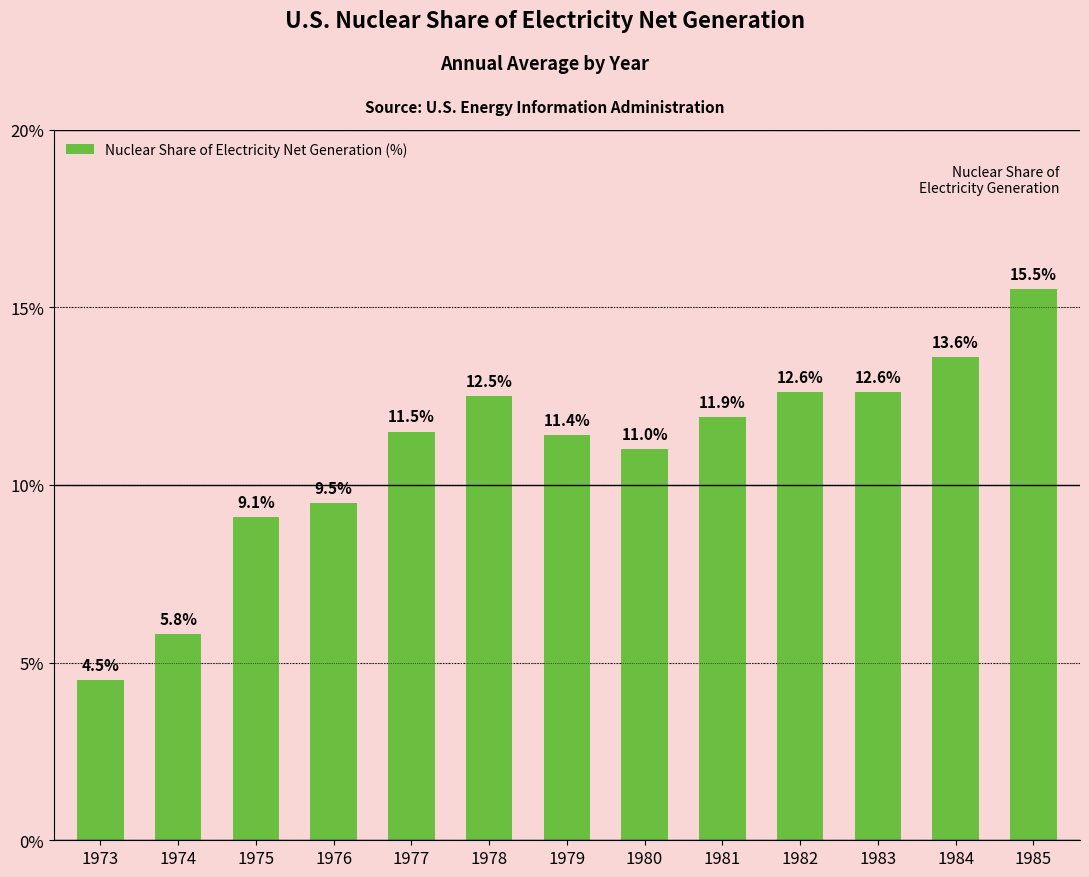

How many series are shown in this chart?

1